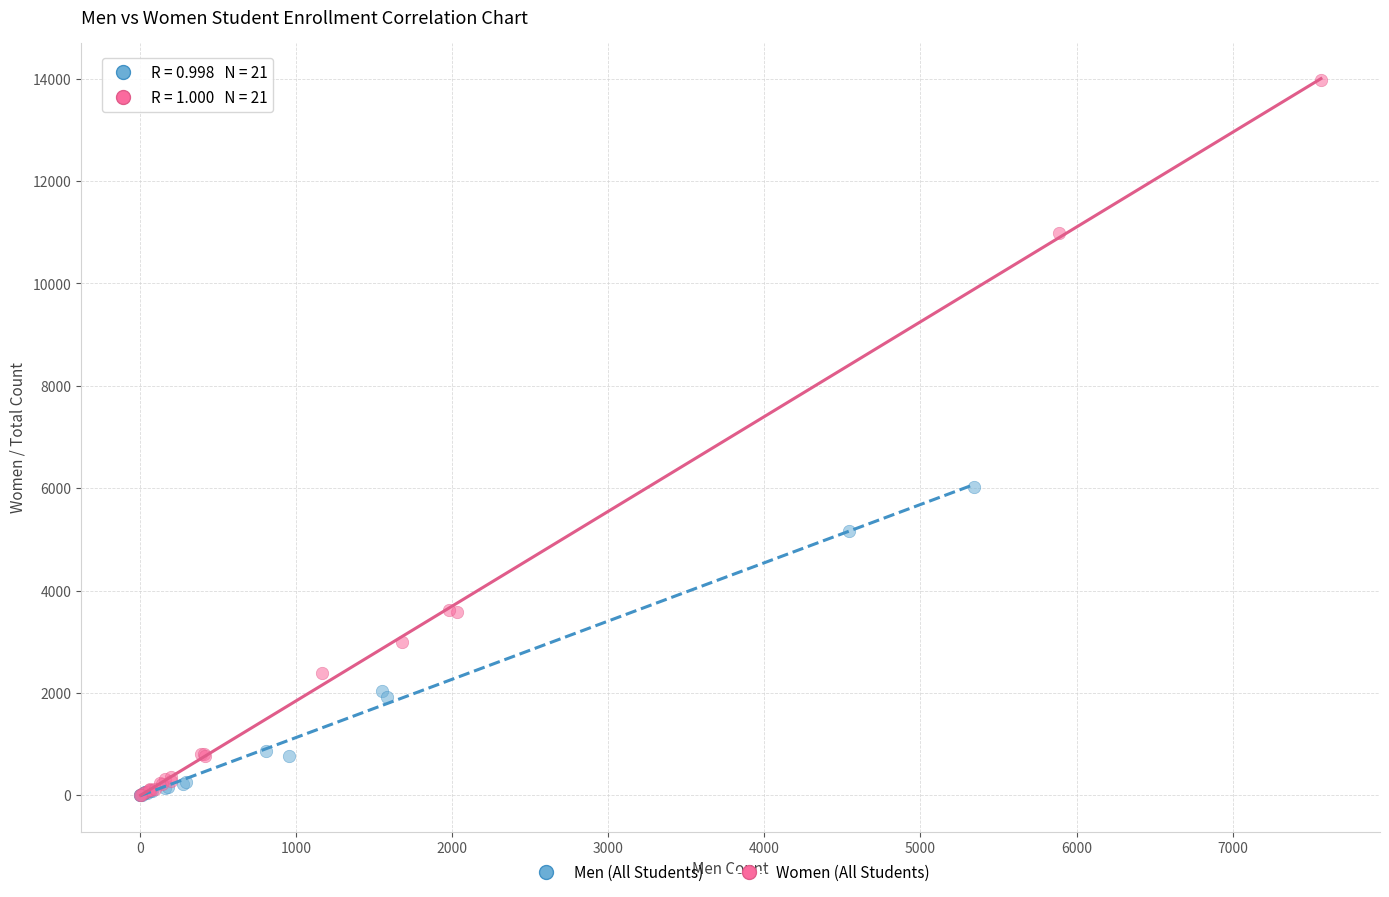

Which series has the largest Y range (max minus min)?

Women (All Students)